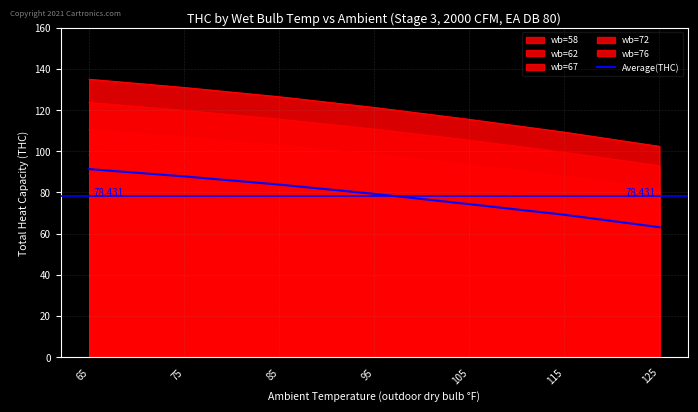

The chart shows a value of 63.1 at 125. True or false?

True